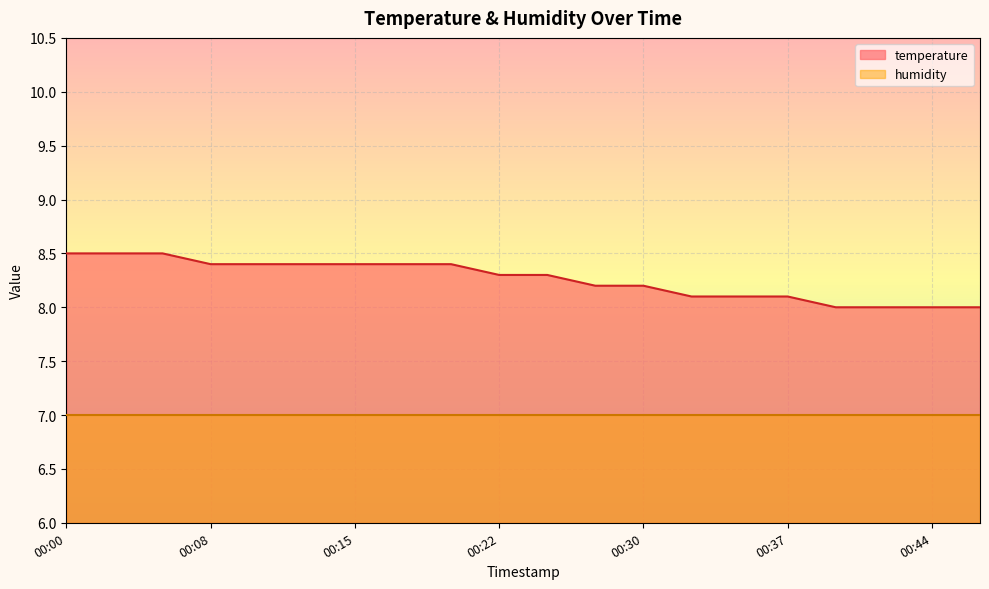

How many data points are above 8?

16